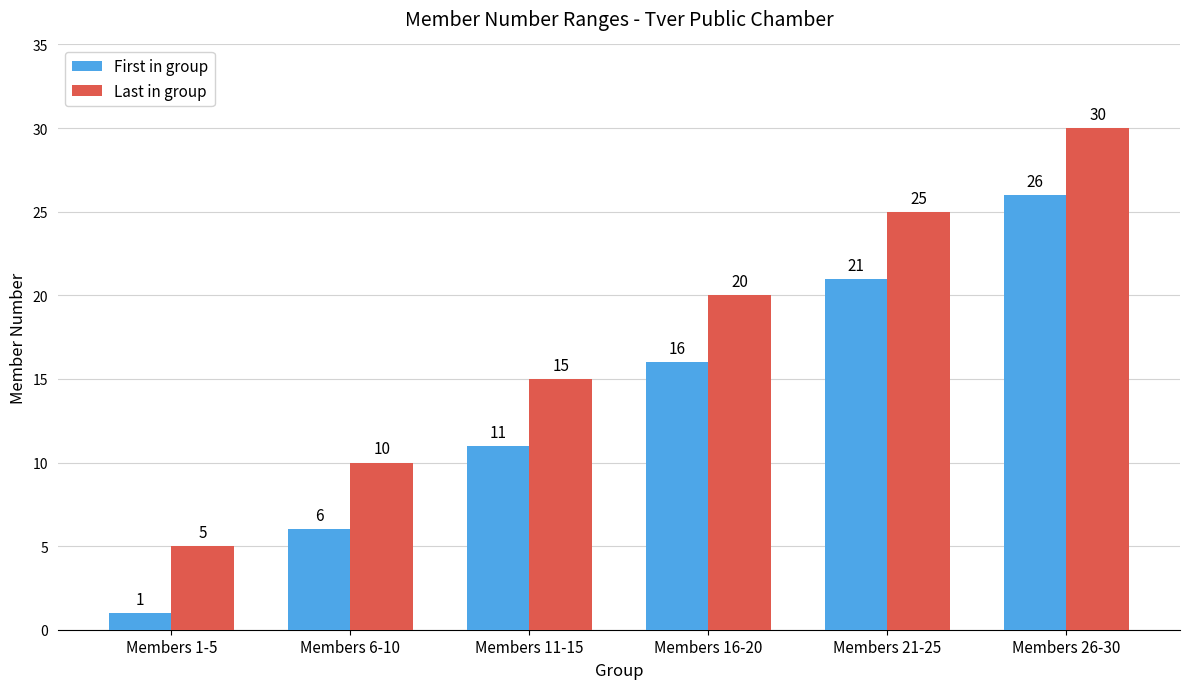

Rank the series at Members 21-25 from lowest to highest value.

First in group, Last in group